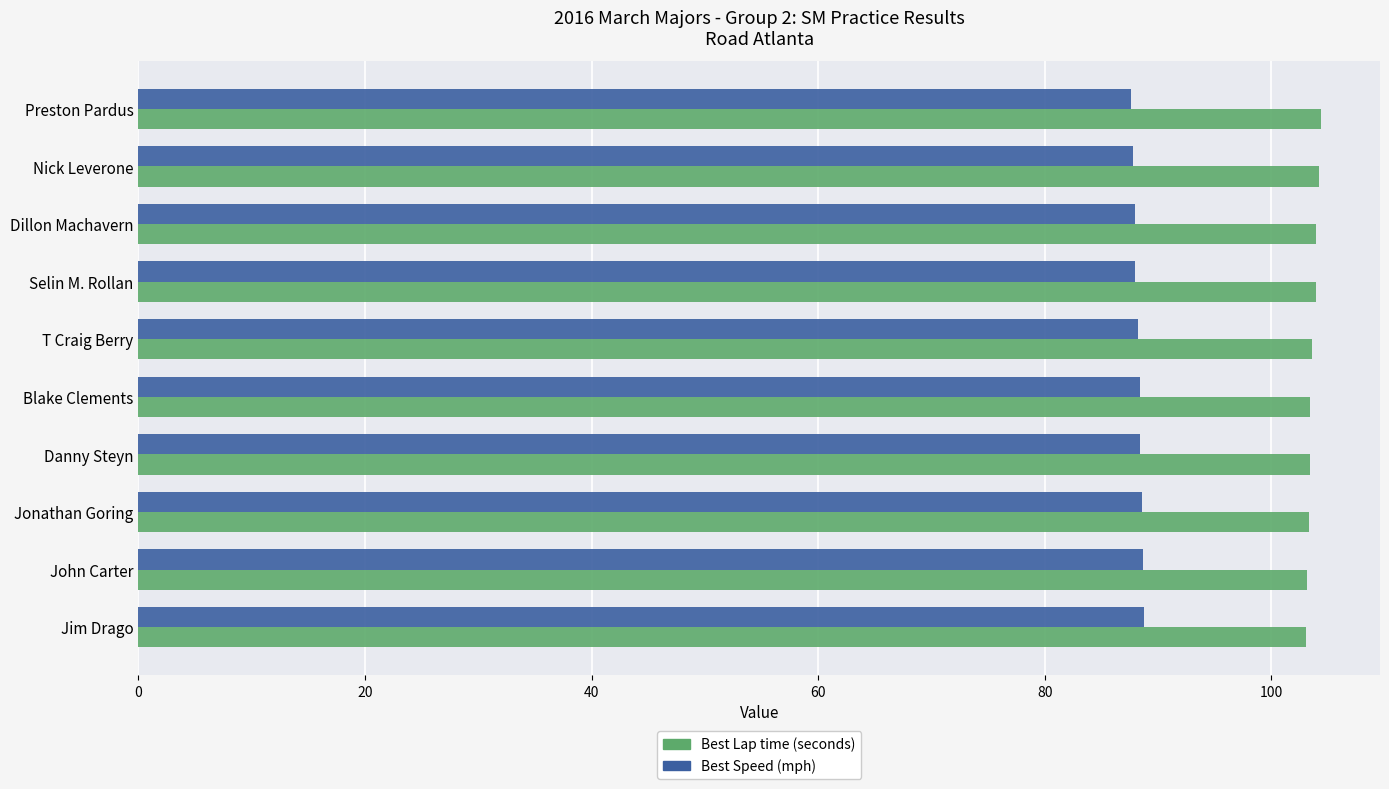

What is the smallest value displayed?

87.6